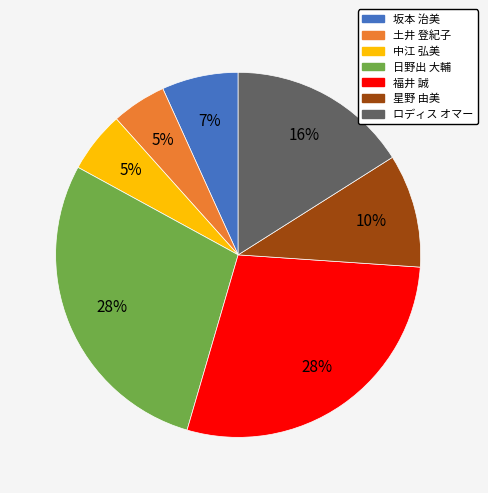

Combined, do 土井 登紀子 and 坂本 治美 account for over 50%?

No